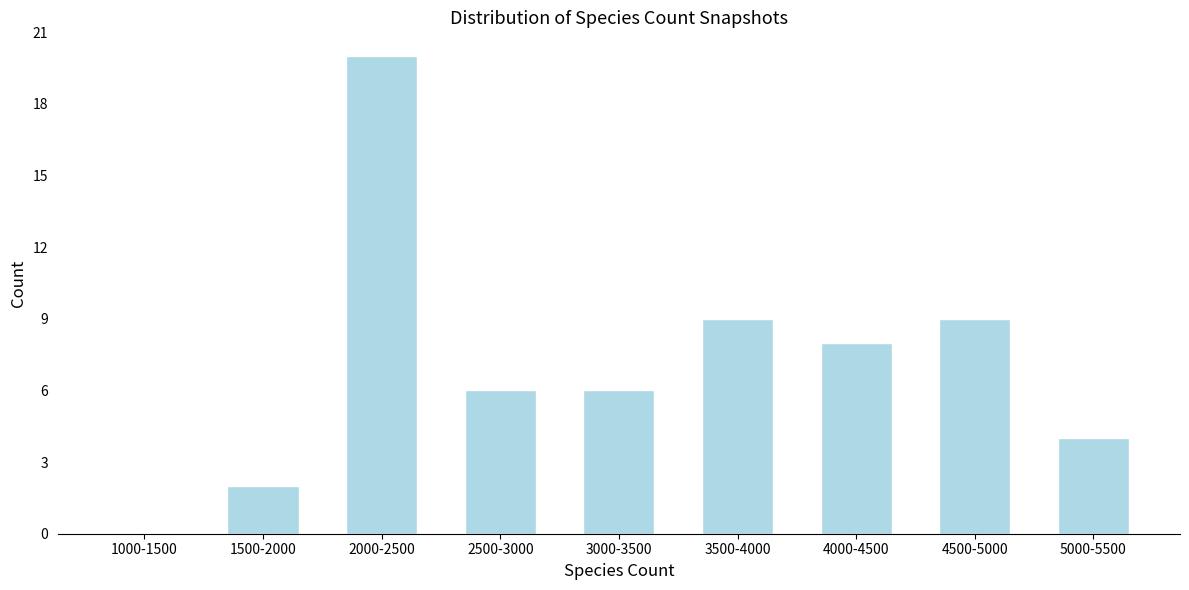

Reading left to right, extract all data points from this chart.

1000-1500=0	1500-2000=2	2000-2500=20	2500-3000=6	3000-3500=6	3500-4000=9	4000-4500=8	4500-5000=9	5000-5500=4